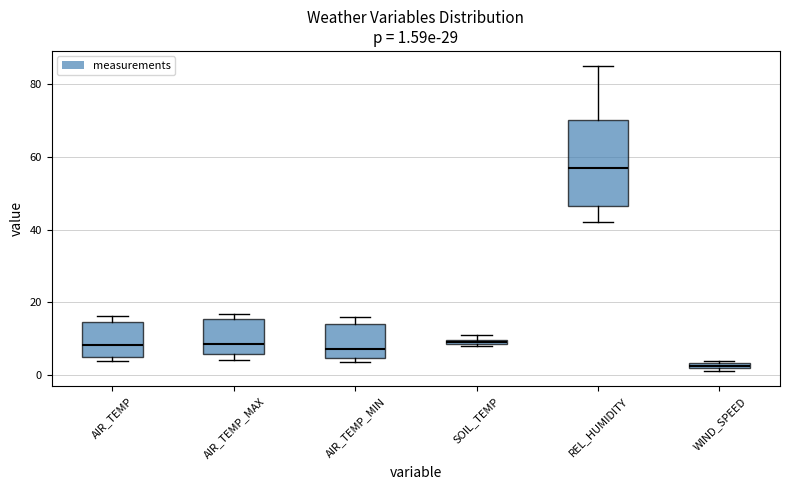

Comparing the boxes themselves (not the whiskers), which one is the tallest?

REL_HUMIDITY